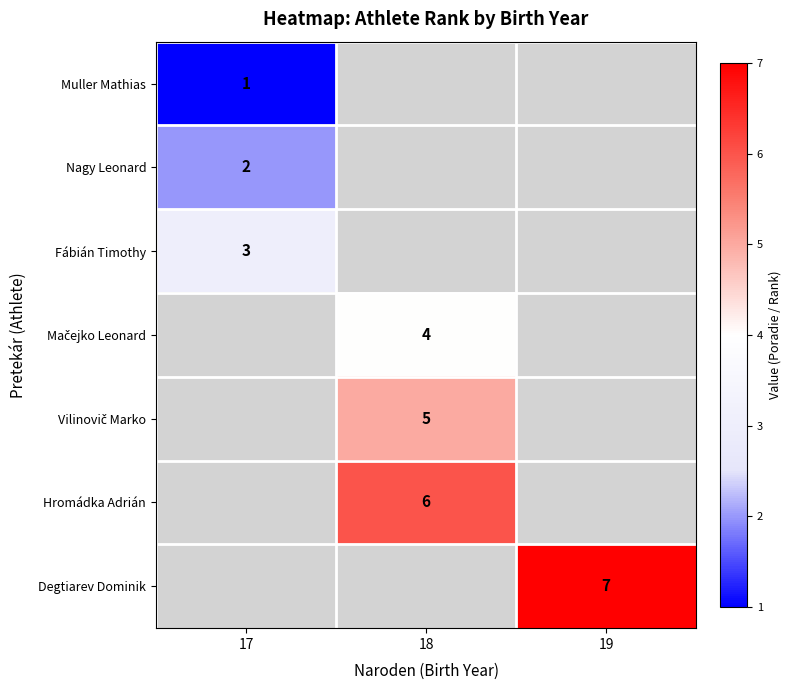

At how many categories does at least one series exceed 2?

3